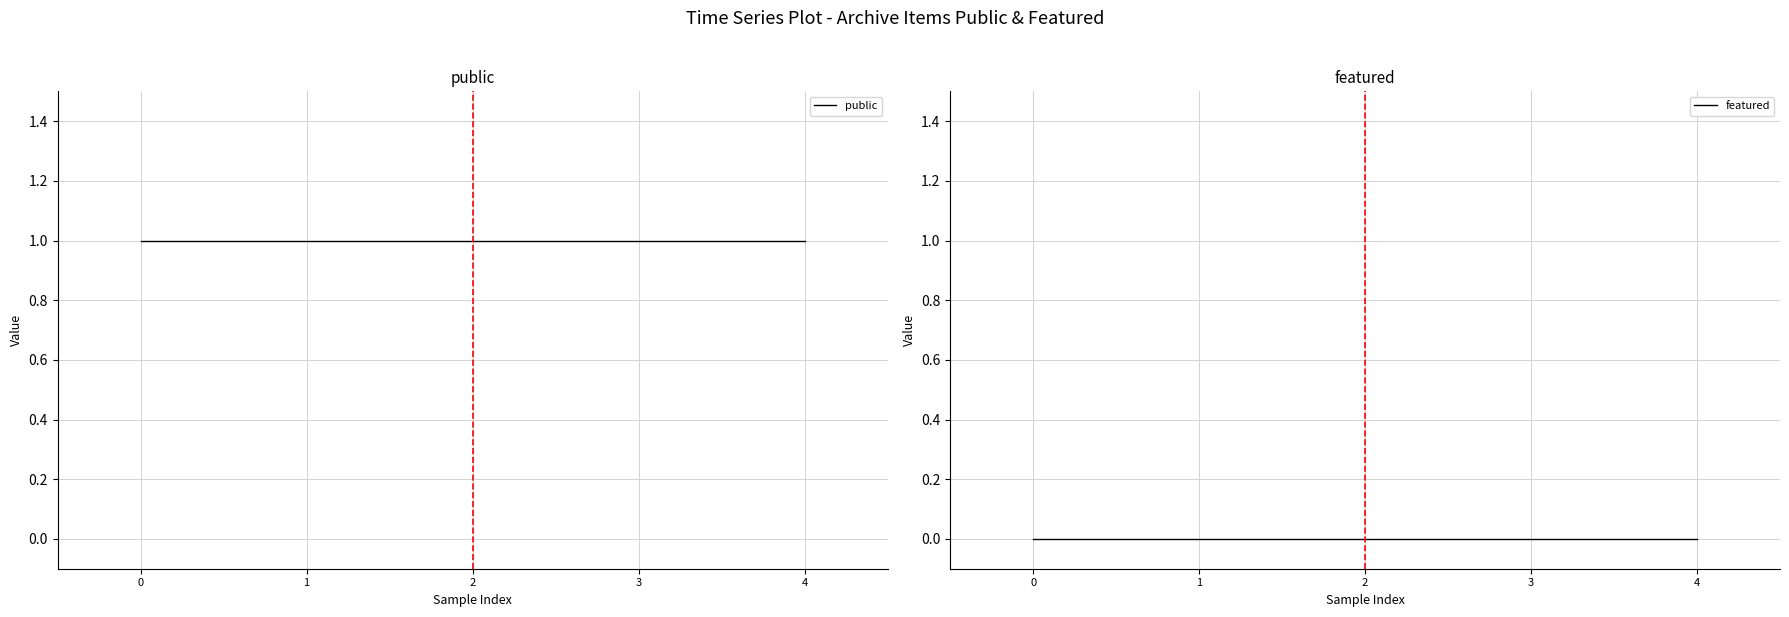

How many lines are shown in the chart?

2